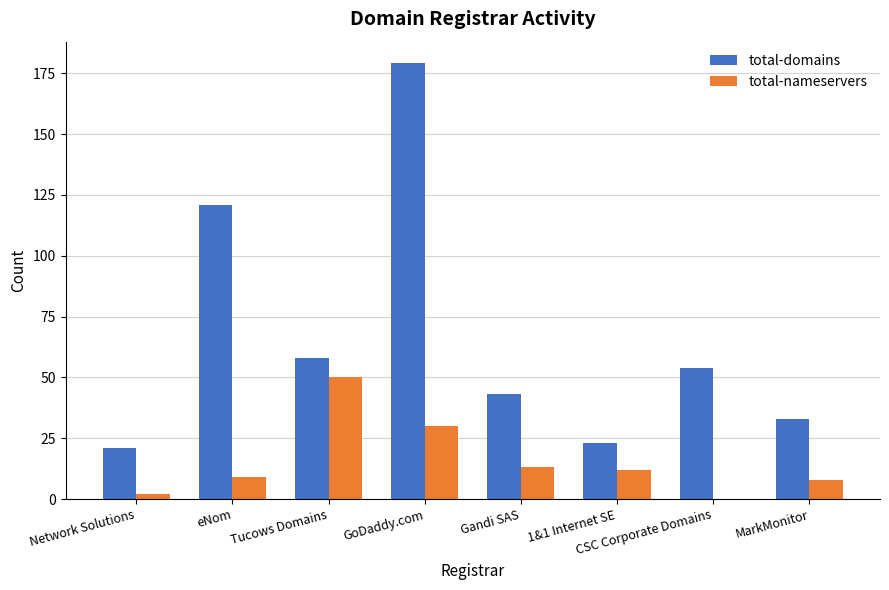

What is the sum of all total-nameservers values?

124